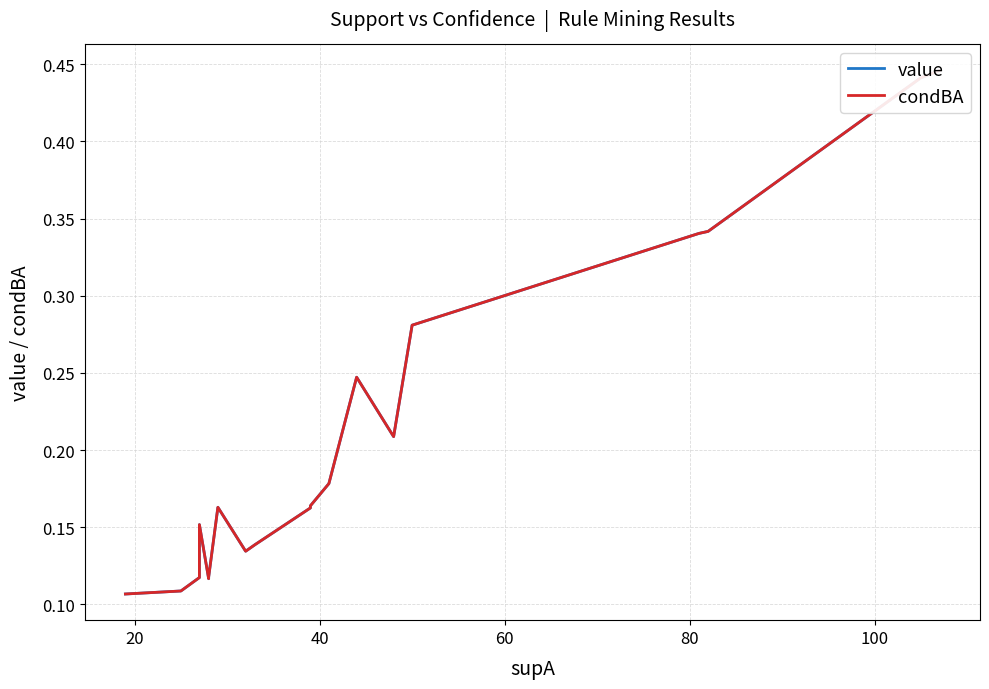

Does the chart display data point markers on the line(s)?

No